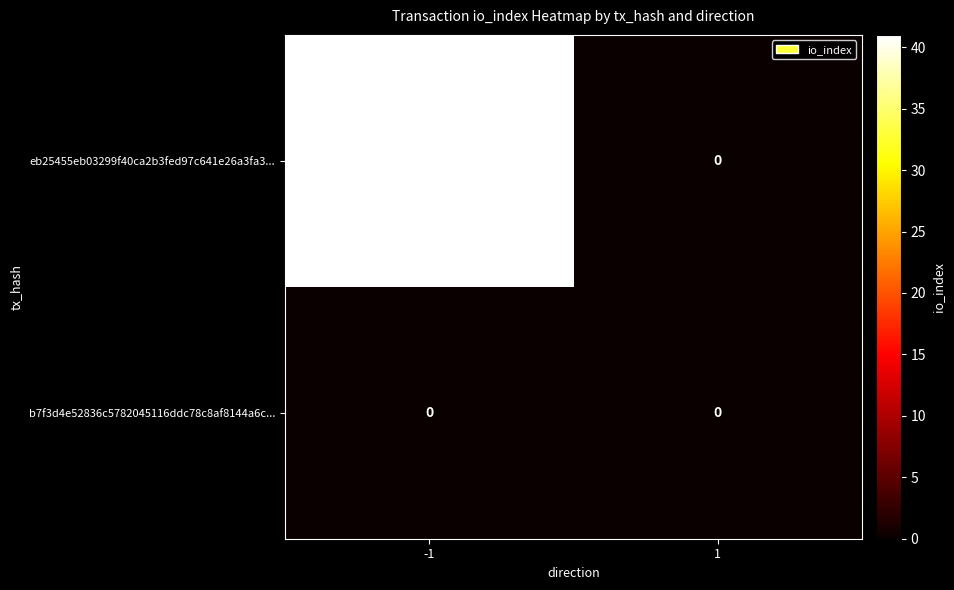

Reading left to right, extract all data points from this chart.

eb25455eb03299f40ca2b3fed97c641e26a3fa3...: 41	0
b7f3d4e52836c5782045116ddc78c8af8144a6c...: 0	0